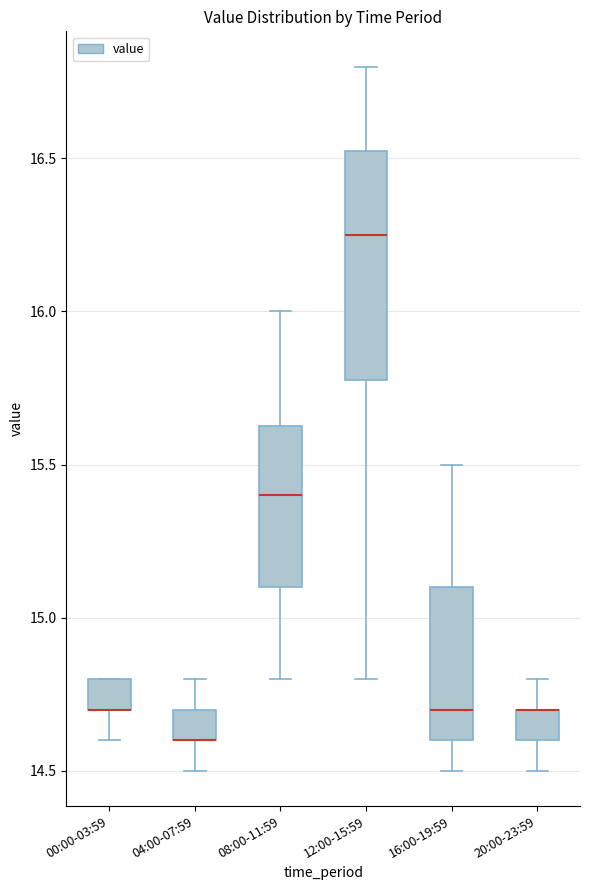

Where does the lower whisker of the box for 20:00-23:59 end on the y-axis? The values are not printed on the chart, so give them approximately, as read against the axis.

14.50